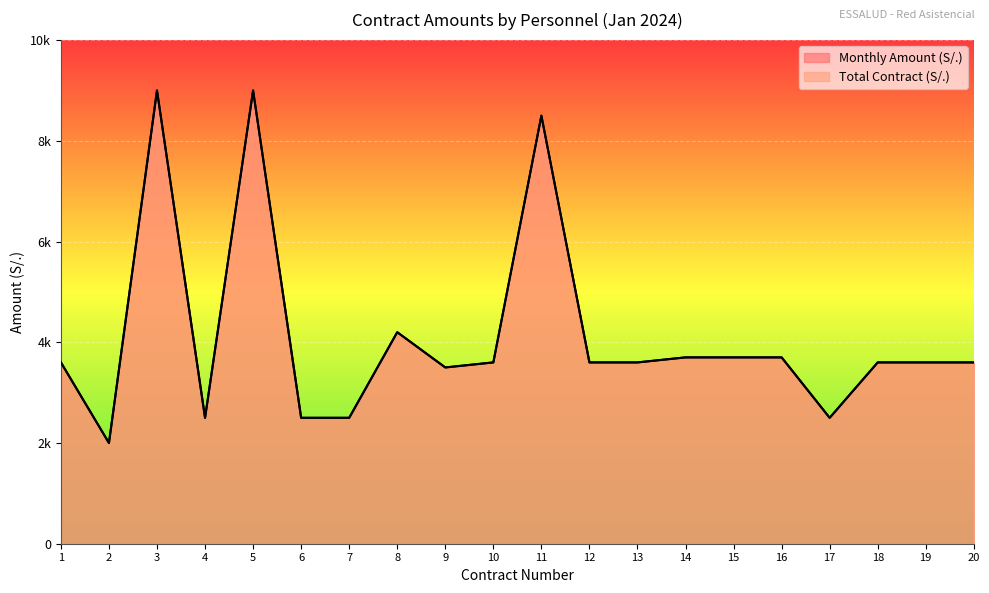

What are all the series names shown in the legend?

Monthly Amount (S/.), Total Contract (S/.)